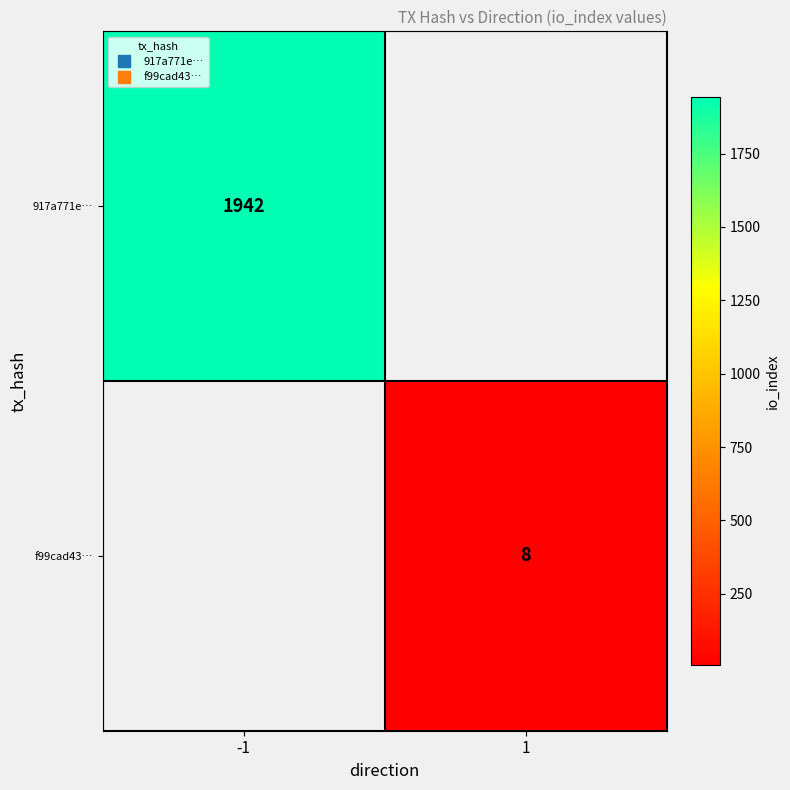

How many data points does each series have?

2